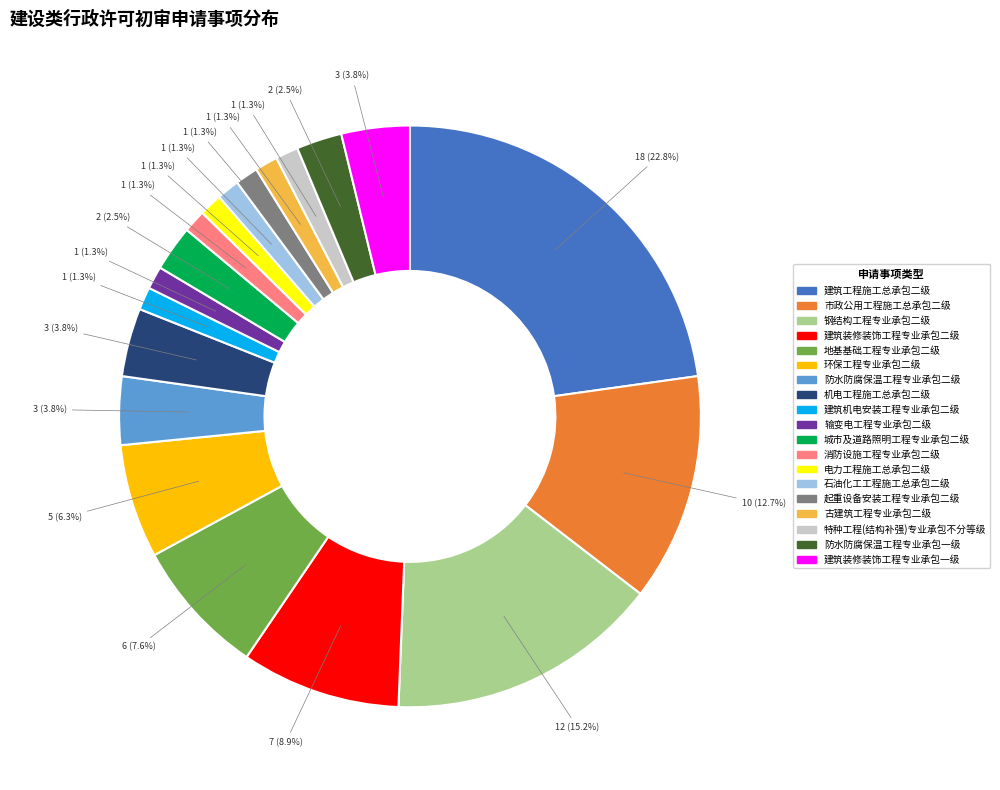

Is there any slice that represents more than half of the pie?

No